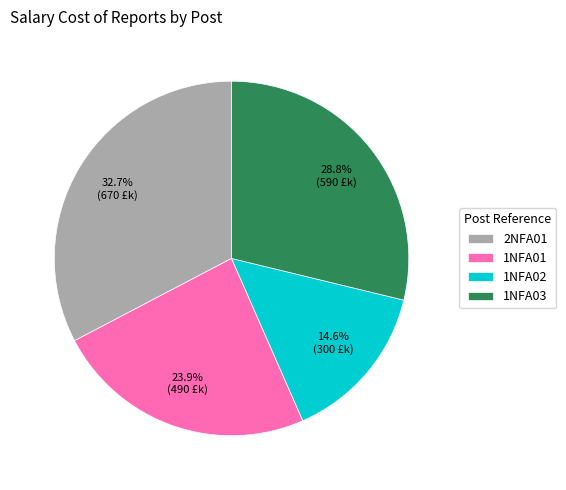

To the nearest percent, what is the difference between the largest and smallest slice percentages?

18%